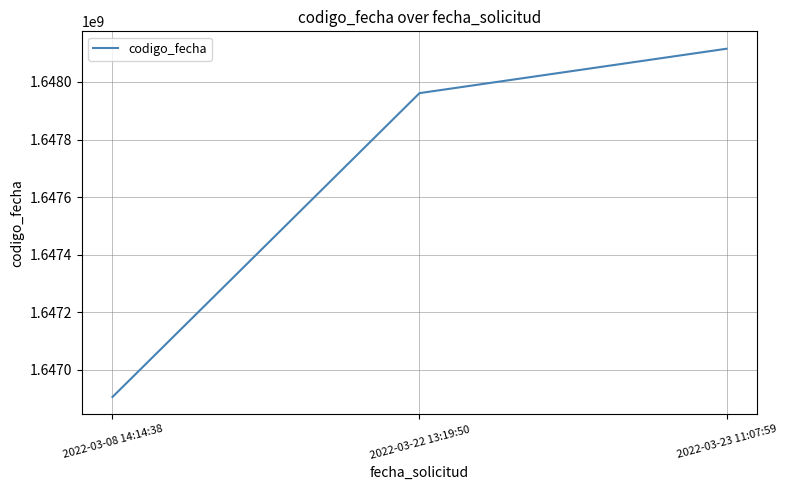

Approximately how many times larger is the value at 2022-03-23 11:07:59 compared to 2022-03-08 14:14:38?

1.0